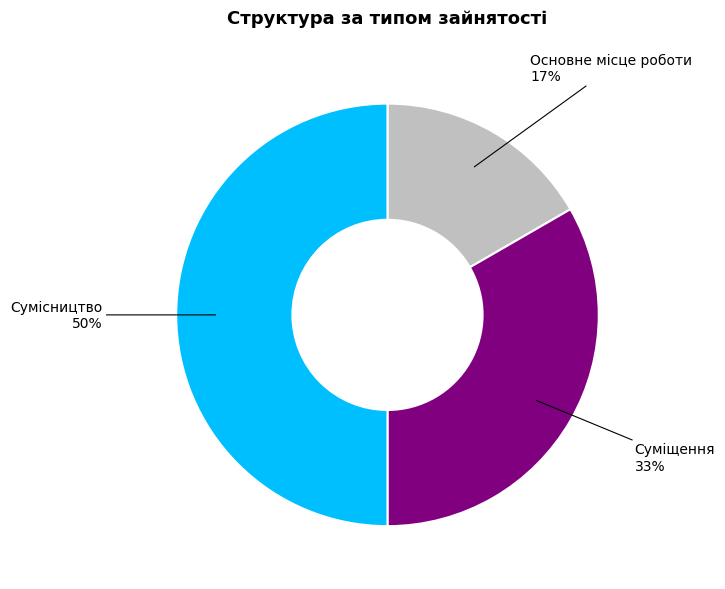

Is it true that Основне місце роботи is 27% of the pie?

False